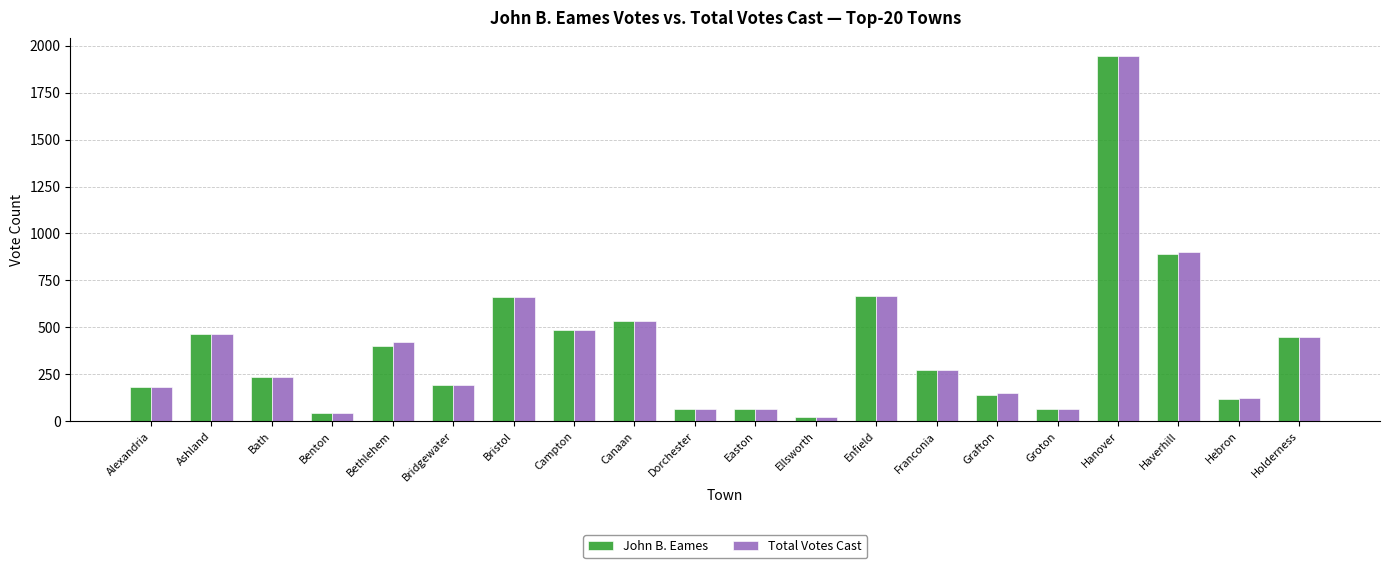

The value of John B. Eames at Campton is 722. True or false?

False